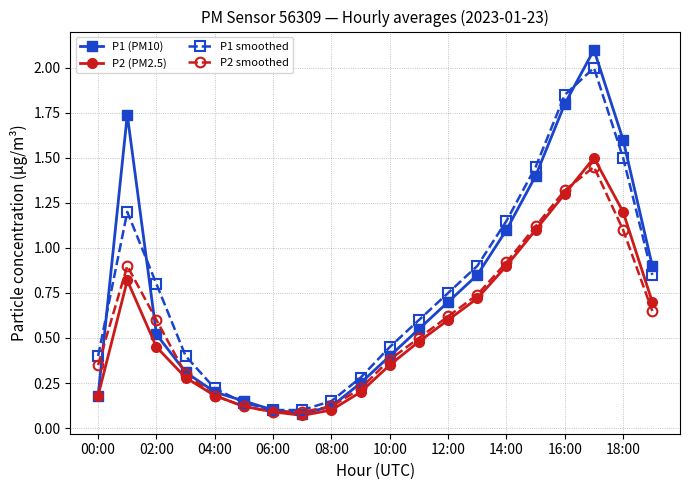

Which series has the largest range (max minus min)?

P1 (PM10)